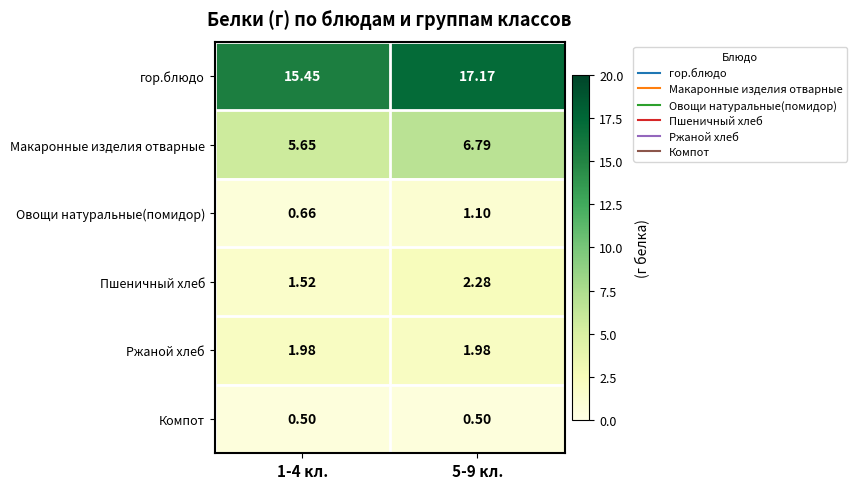

Which series has the largest total across all categories?

гор.блюдо